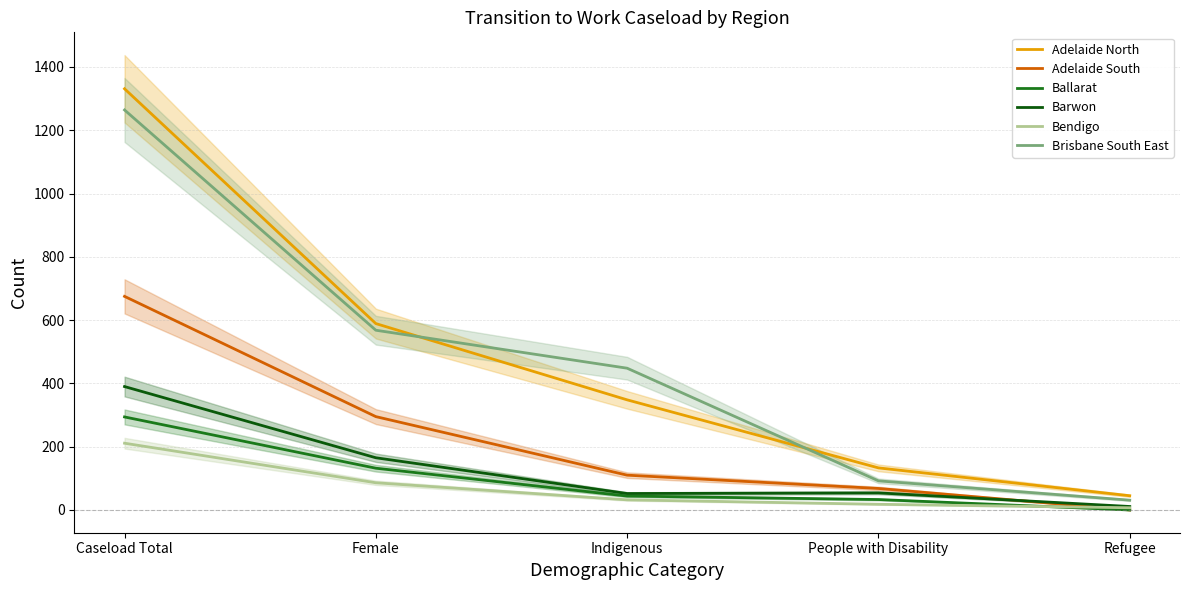

What is the sum of the Adelaide South values at Indigenous and Refugee?

110